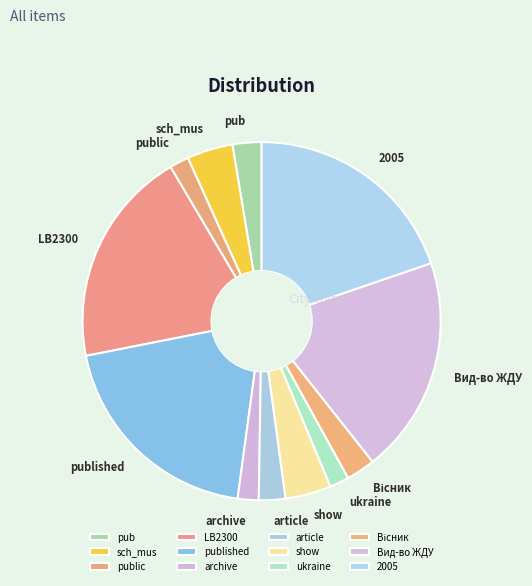

Combined, do sch_mus and public account for over 50%?

No